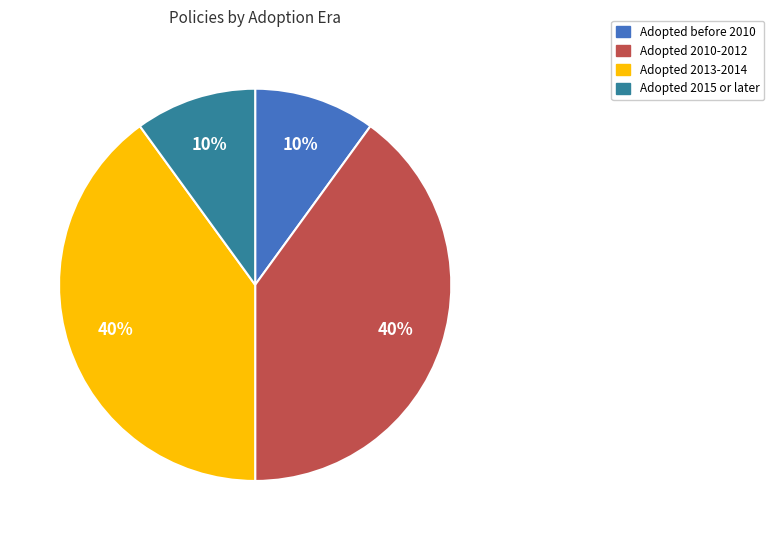

How many segments does this pie chart have?

4